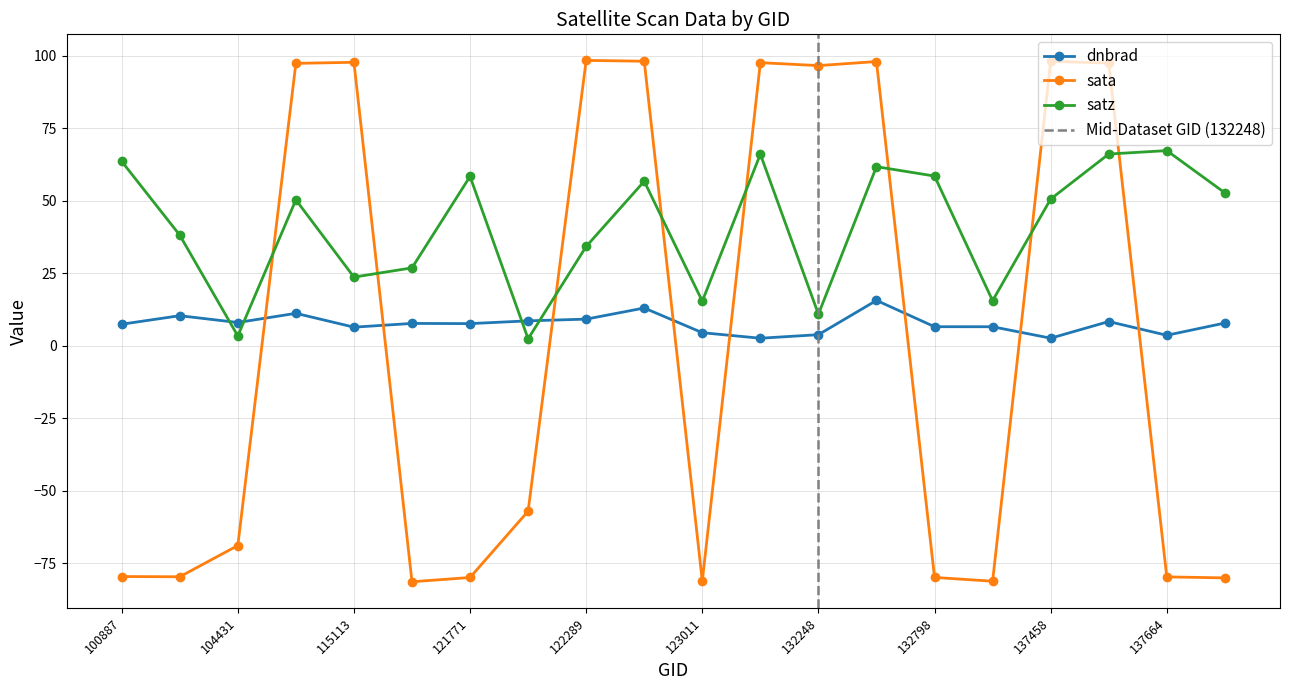

Rank the series at 115113 from lowest to highest value.

dnbrad, satz, sata